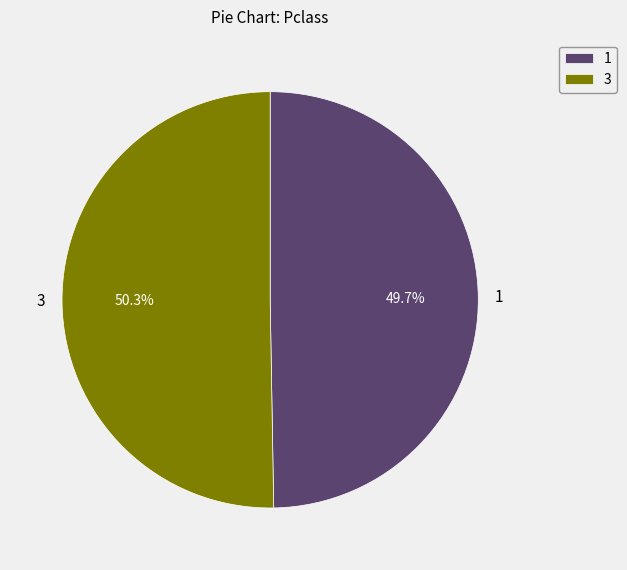

What is the total percentage of 1 and 3?

100.0%